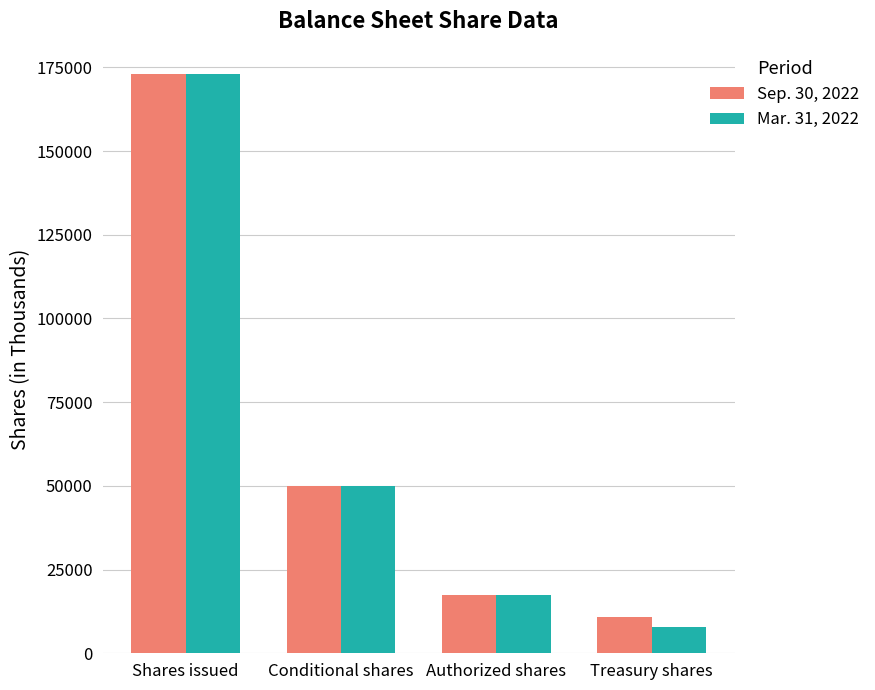

The value of Mar. 31, 2022 at Conditional shares is 50000. True or false?

True